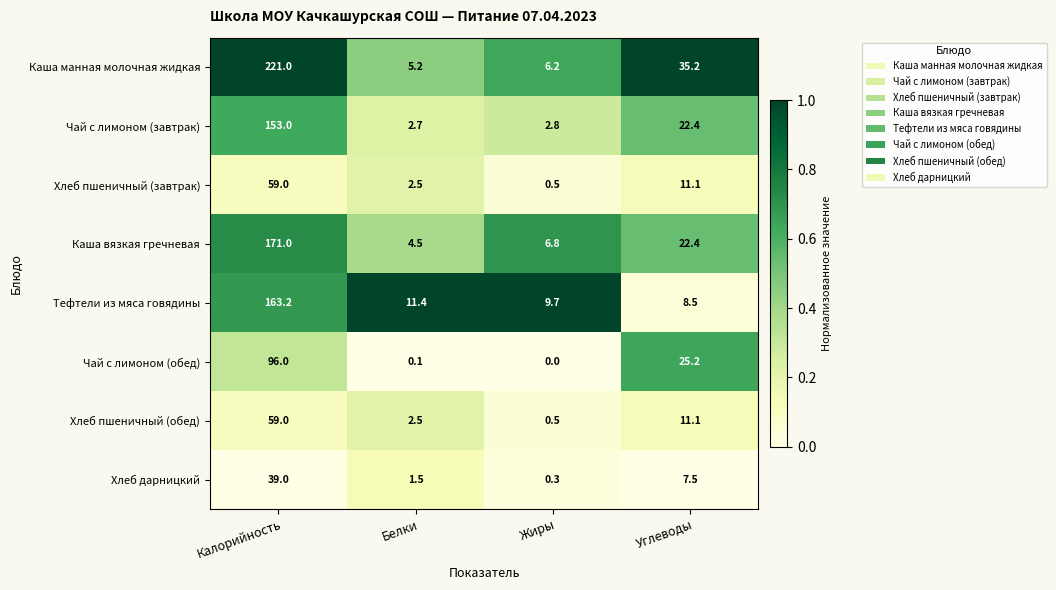

Which label corresponds to the largest value in the chart?

Калорийность